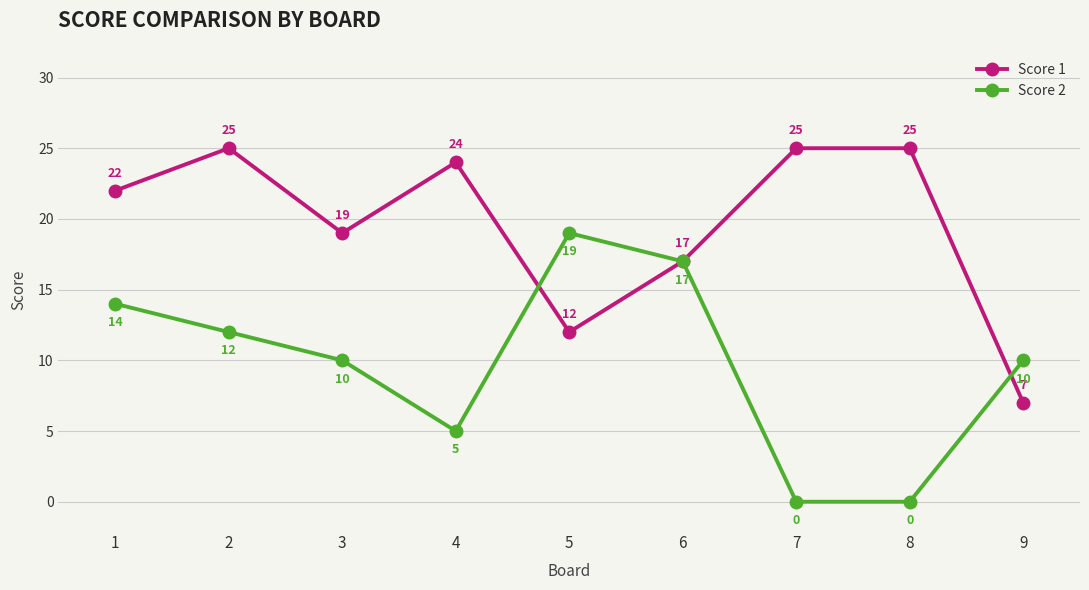

Is it true that Score 1 equals 28 at 6?

False